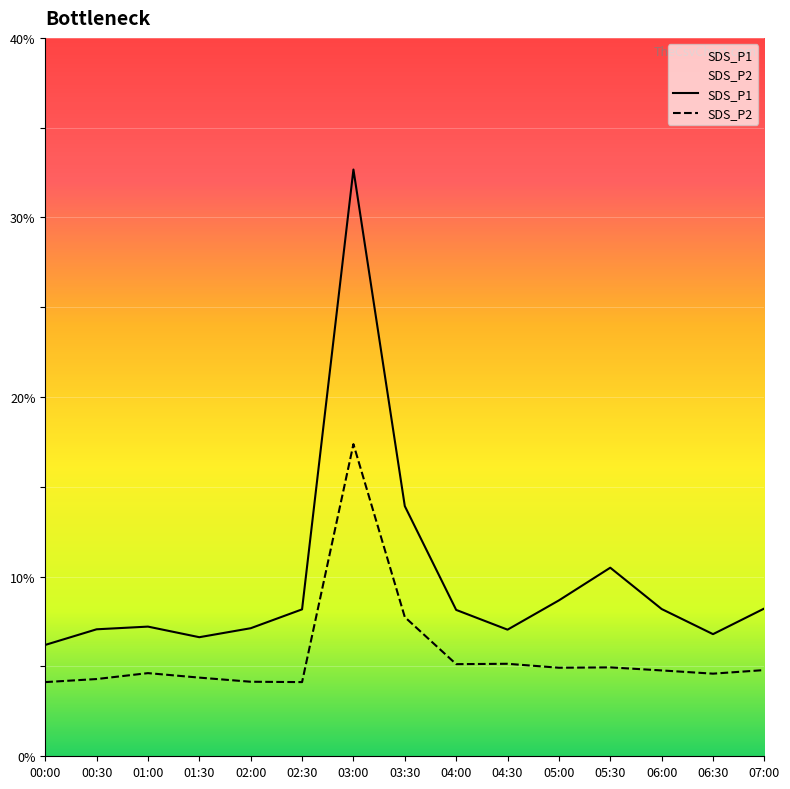

Reading left to right, extract all data points from this chart.

SDS_P1: 00:00=6.2	00:30=7.1	01:00=7.2	01:30=6.6	02:00=7.1	02:30=8.2	03:00=32.7	03:30=13.9	04:00=8.2	04:30=7.0	05:00=8.7	05:30=10.5	06:00=8.2	06:30=6.8	07:00=8.2
SDS_P2: 00:00=4.1	00:30=4.3	01:00=4.6	01:30=4.4	02:00=4.2	02:30=4.1	03:00=17.4	03:30=7.8	04:00=5.1	04:30=5.2	05:00=4.9	05:30=5.0	06:00=4.8	06:30=4.6	07:00=4.8